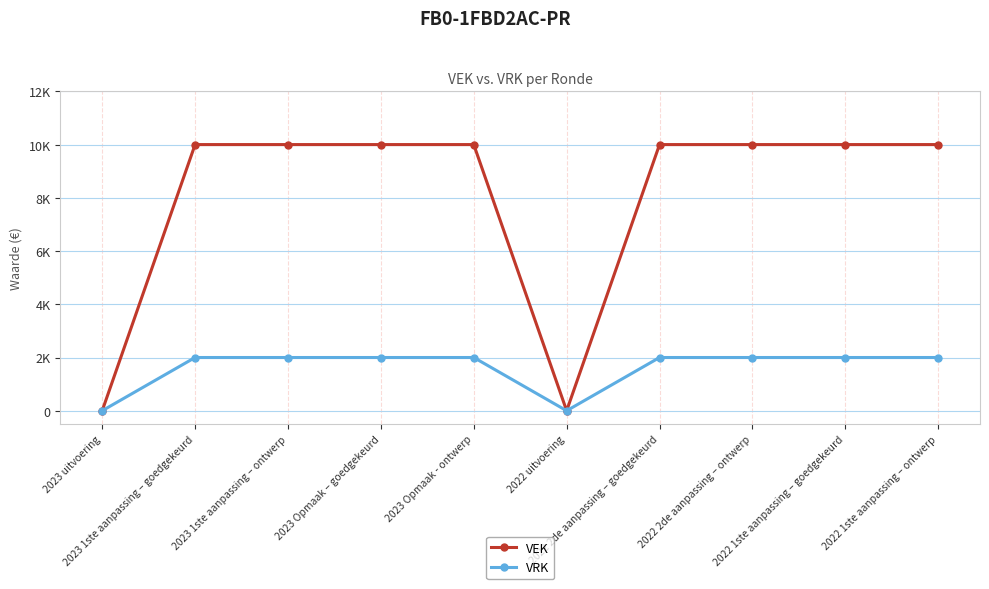

Reading right to left, extract all data points from this chart.

VEK: 2022 1ste aanpassing – ontwerp=10000	2022 1ste aanpassing – goedgekeurd=10000	2022 2de aanpassing – ontwerp=10000	2022 2de aanpassing – goedgekeurd=10000	2022 uitvoering=0	2023 Opmaak - ontwerp=10000	2023 Opmaak – goedgekeurd=10000	2023 1ste aanpassing – ontwerp=10000	2023 1ste aanpassing – goedgekeurd=10000	2023 uitvoering=0
VRK: 2022 1ste aanpassing – ontwerp=2000	2022 1ste aanpassing – goedgekeurd=2000	2022 2de aanpassing – ontwerp=2000	2022 2de aanpassing – goedgekeurd=2000	2022 uitvoering=0	2023 Opmaak - ontwerp=2000	2023 Opmaak – goedgekeurd=2000	2023 1ste aanpassing – ontwerp=2000	2023 1ste aanpassing – goedgekeurd=2000	2023 uitvoering=0